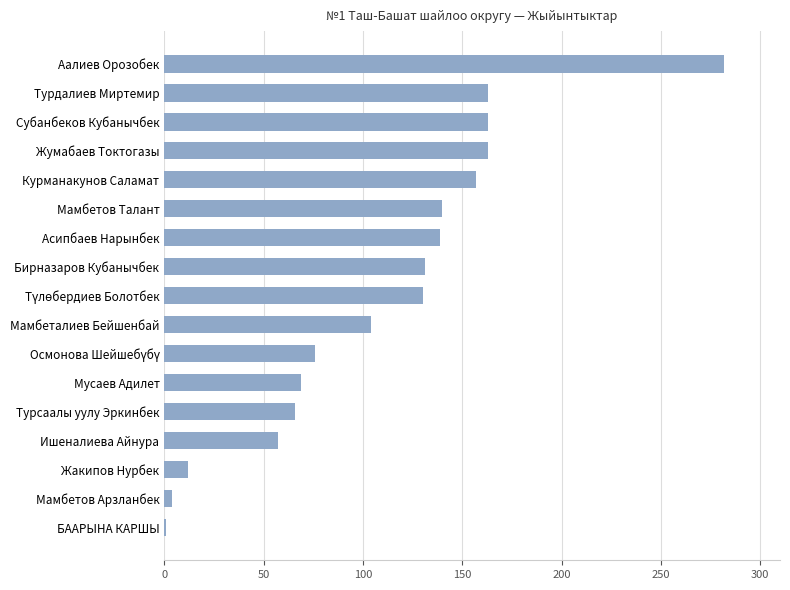

What is the ratio of the value at Жумабаев Токтогазы to the value at Мамбеталиев Бейшенбай?

1.6